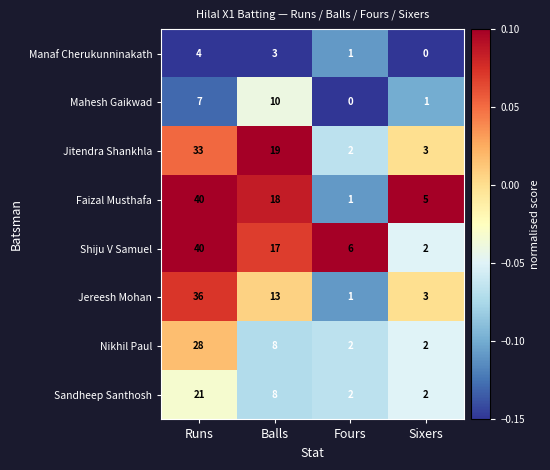

What is the spread (max minus min) of values at Balls?

16